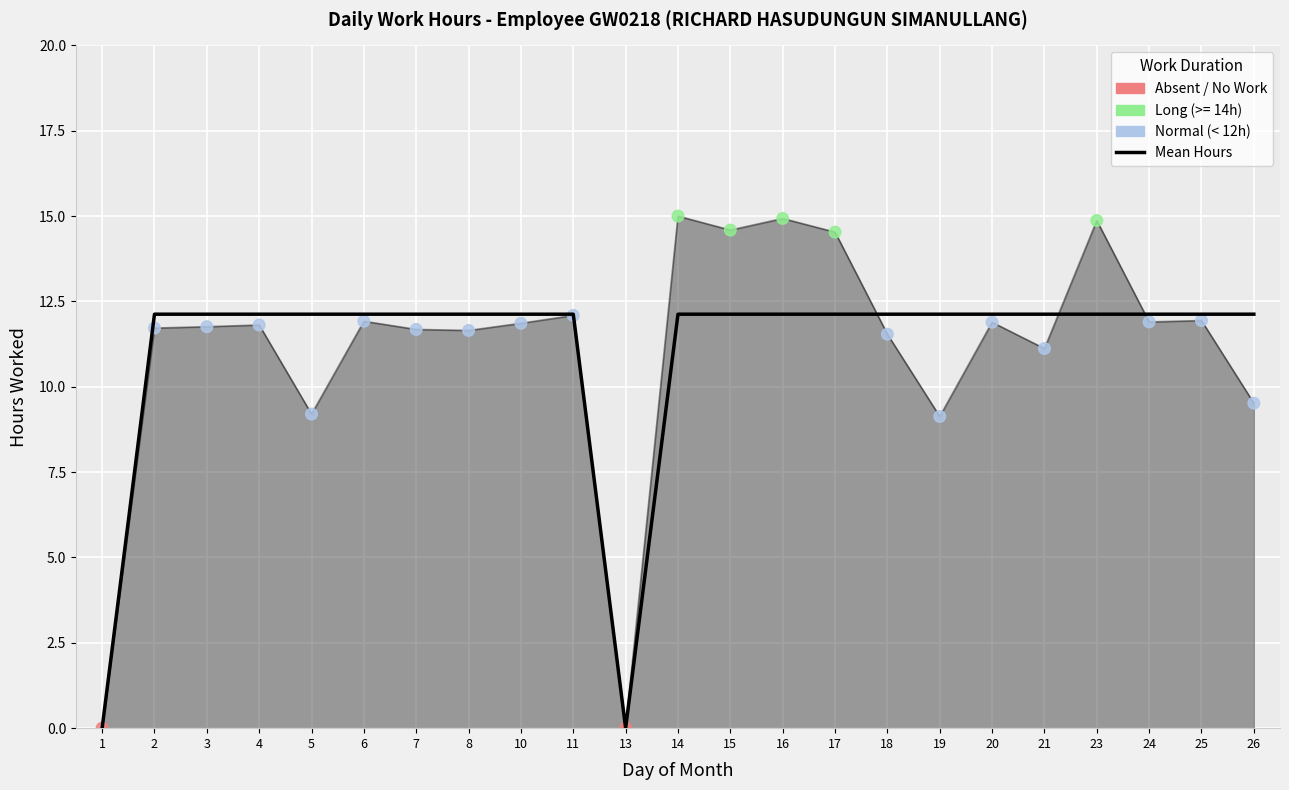

Which has a higher value, 3 or 8?

3